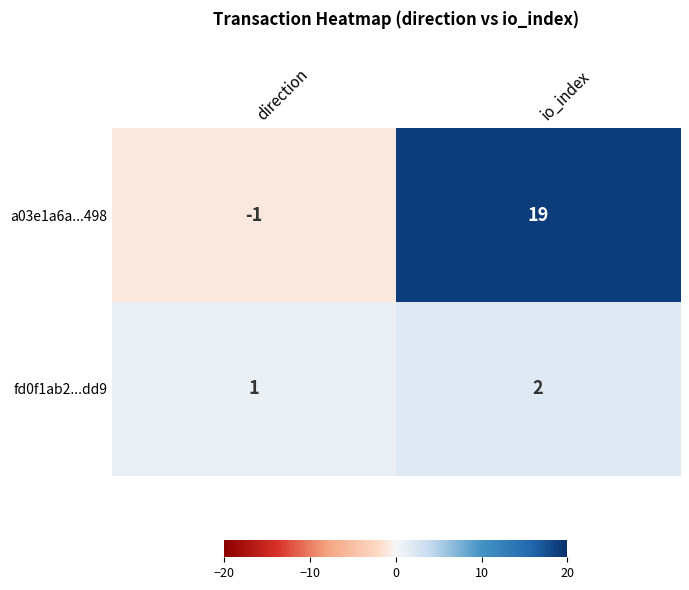

At which label is fd0f1ab2...dd9 closest to 1?

direction